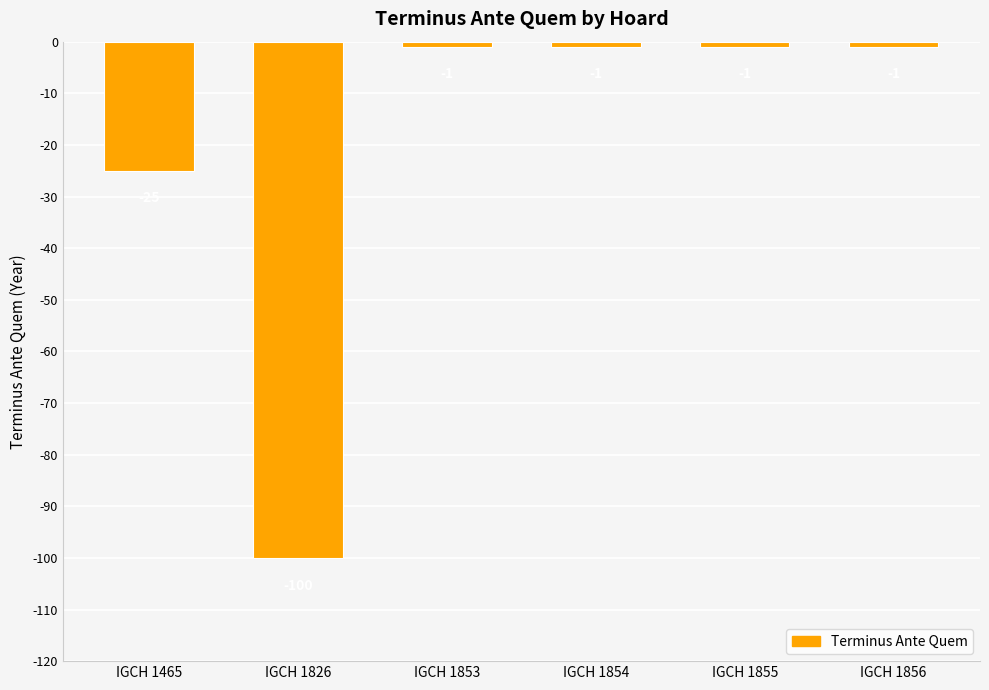

Reading right to left, list all the values displayed in this chart.

-1	-1	-1	-1	-100	-25